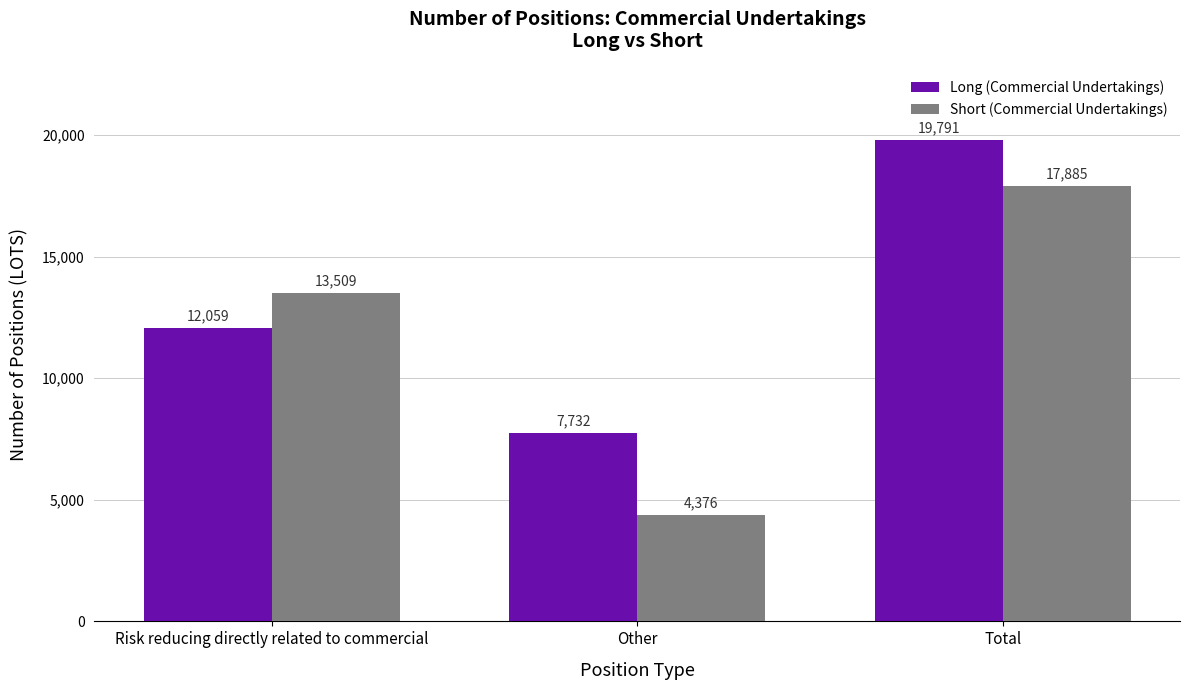

Which series has the largest total across all categories?

Long (Commercial Undertakings)